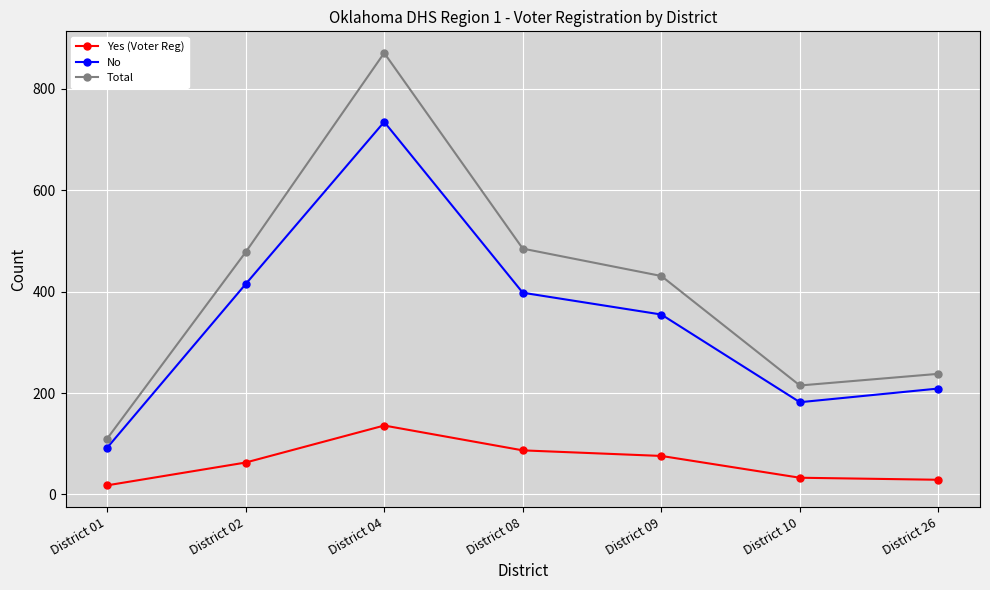

What is the highest value of the Yes (Voter Reg) series?

136